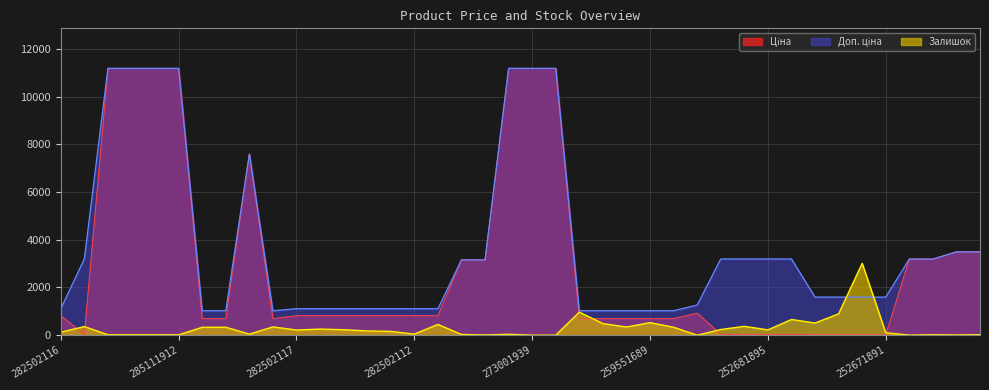

Where do Ціна and Залишок first cross each other?

282502116 and 283972211